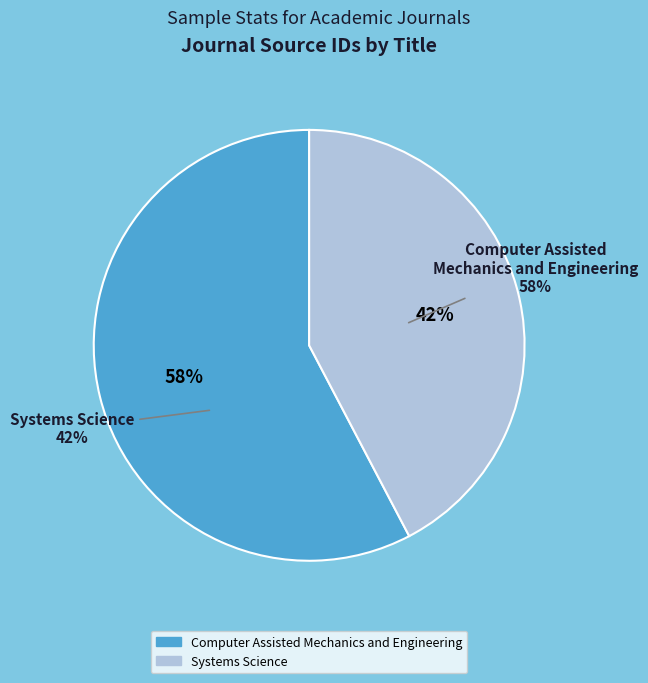

Does Systems Science represent more than half of the total?

No